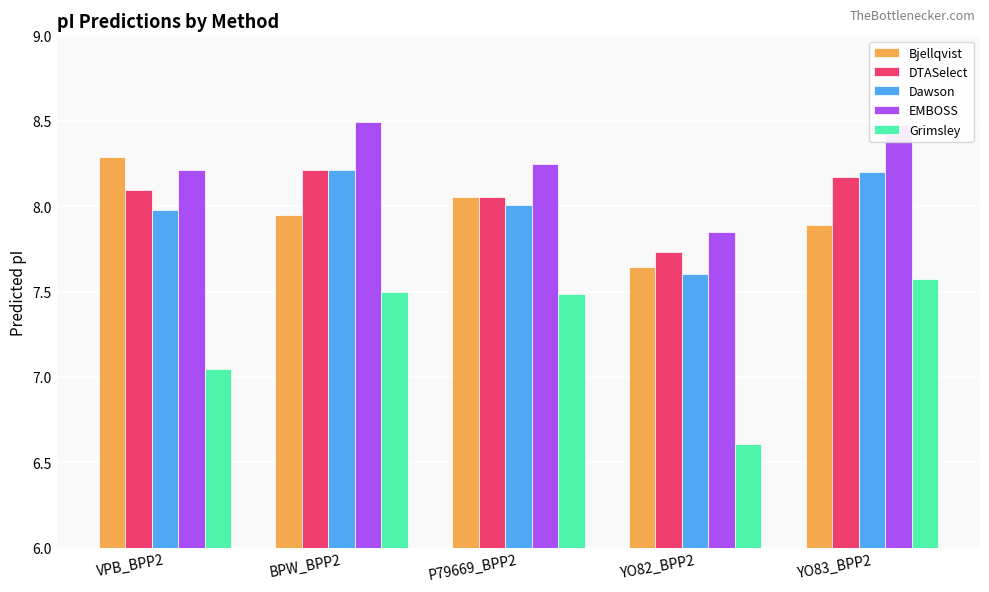

Between VPB_BPP2 and P79669_BPP2, which series saw the biggest shift?

Grimsley